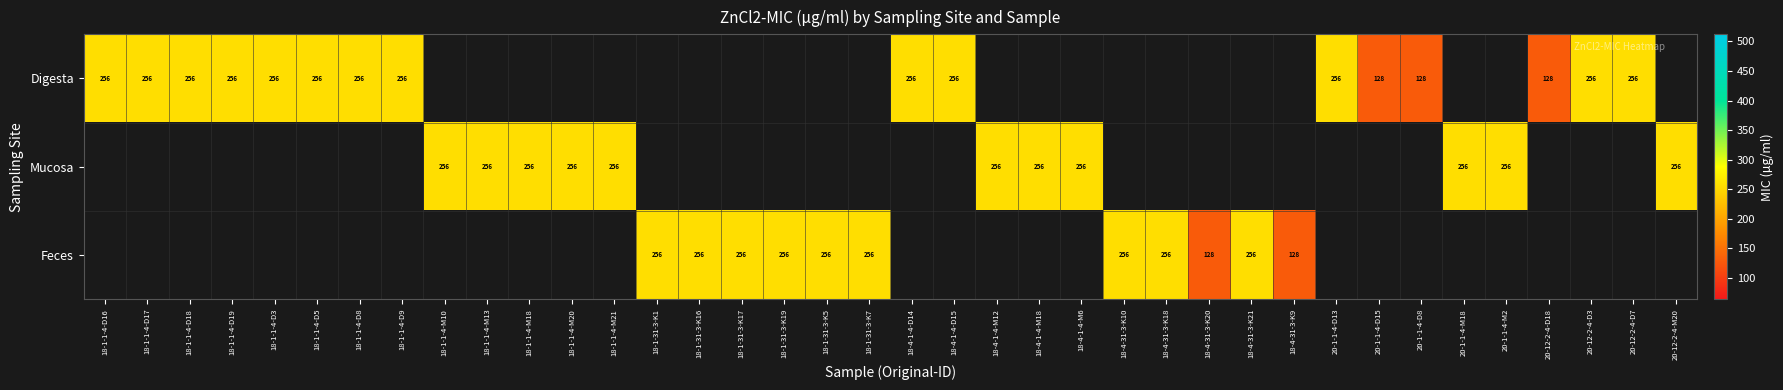

What is the sum of the Mucosa values at 18-4-1-4-M6 and 20-1-1-4-M2?

512